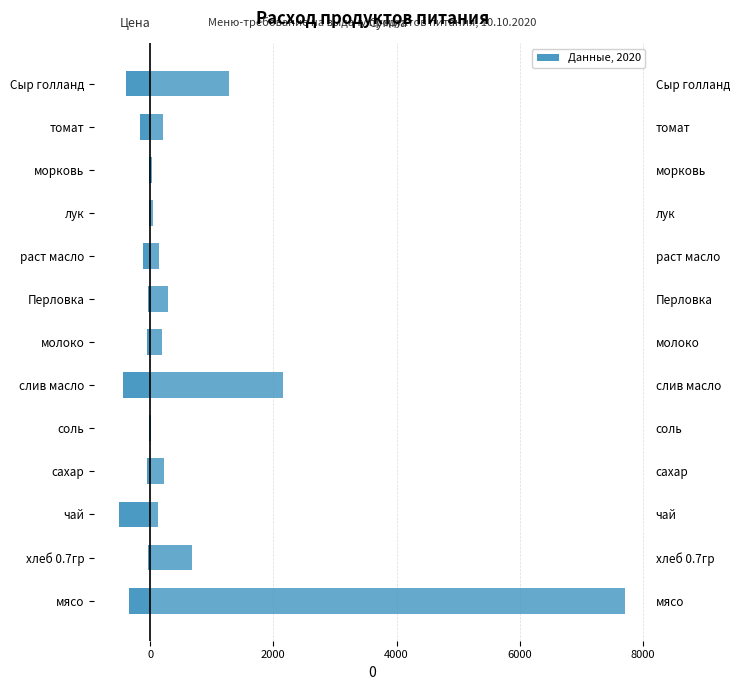

What is the average value of the Цена (руб/кг) series?

-168.0